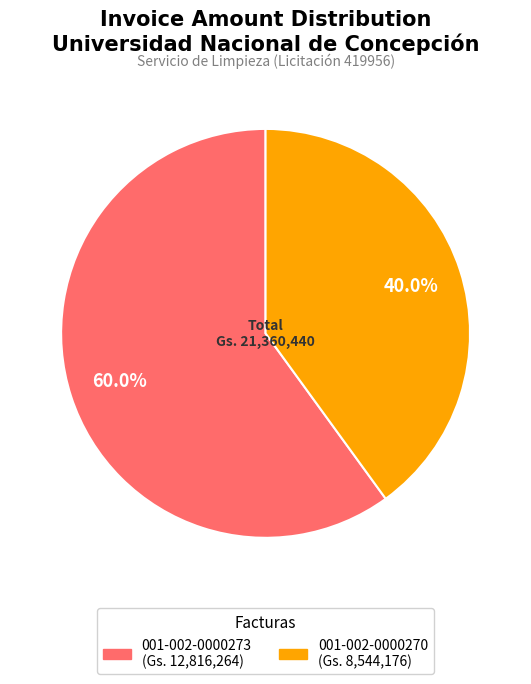

How many slices are in this pie chart?

2